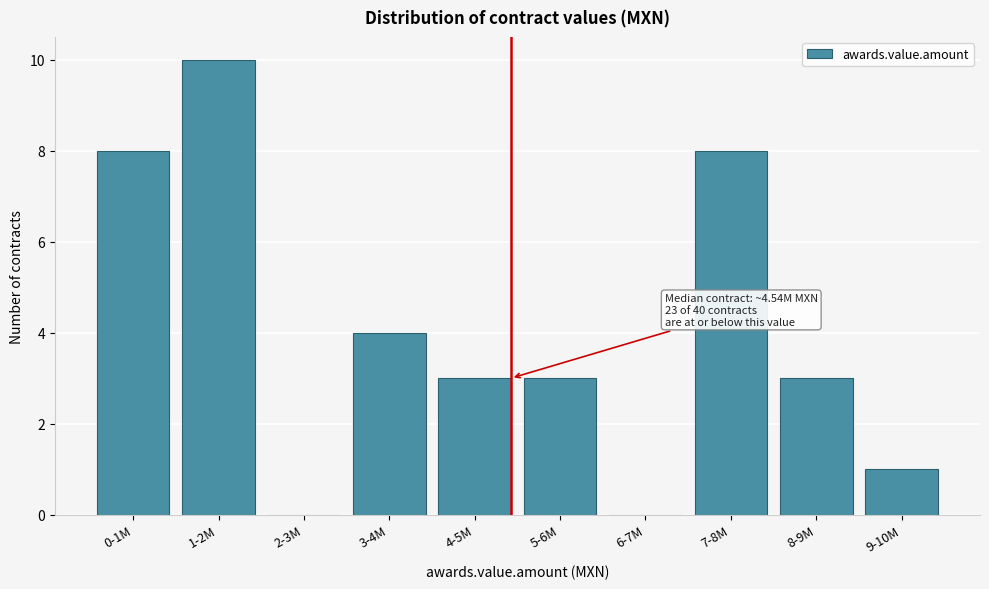

Reading right to left, what are all the values shown in this chart?

9-10M=1	8-9M=3	7-8M=8	6-7M=0	5-6M=3	4-5M=3	3-4M=4	2-3M=0	1-2M=10	0-1M=8